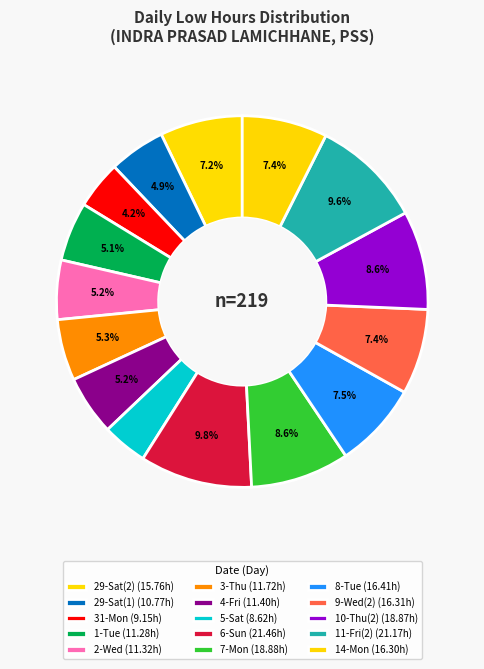

The 3-Thu slice represents 11% of the pie. True or false?

False